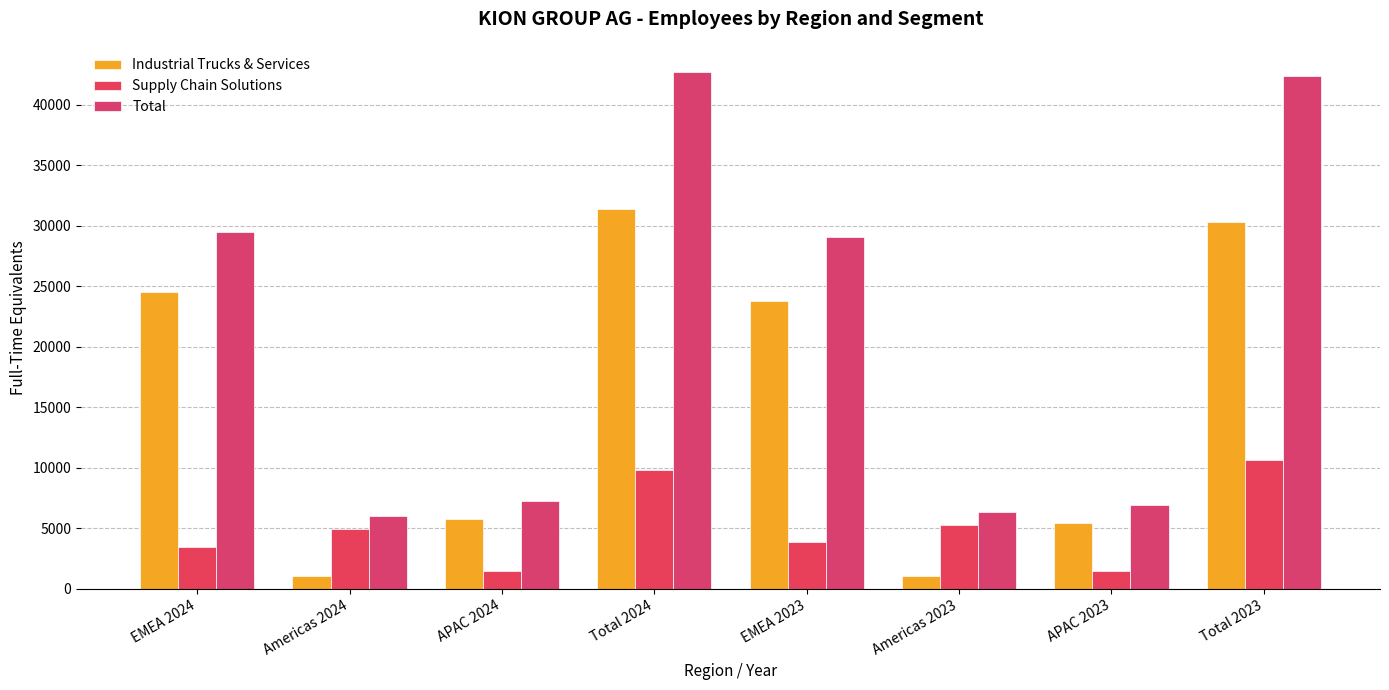

How many distinct data groups are displayed?

3